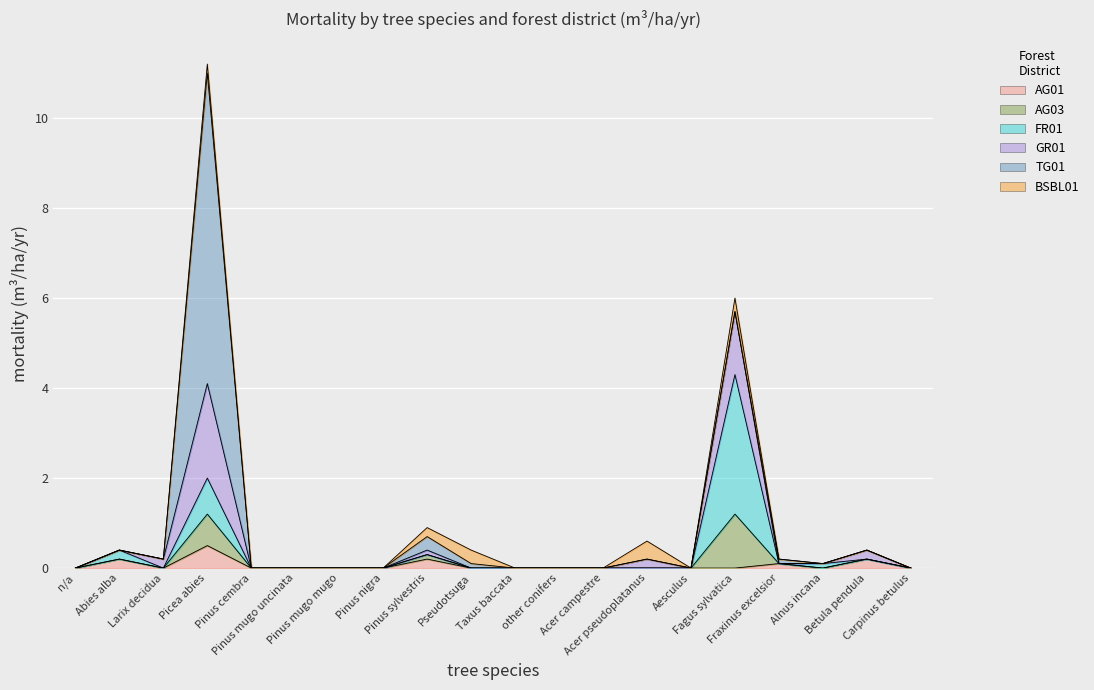

How many interior local valleys does the AG01 series have?

2